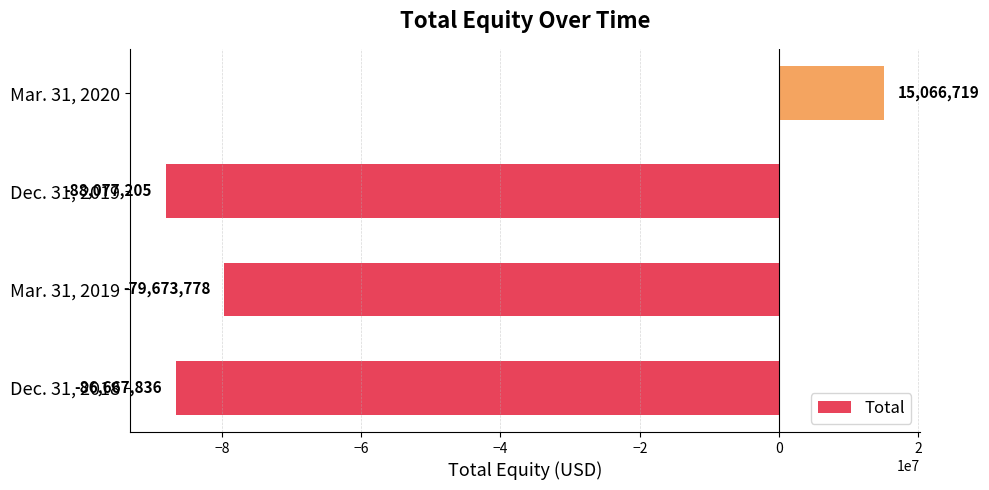

List the labels in order of value, largest first.

Mar. 31, 2020, Mar. 31, 2019, Dec. 31, 2018, Dec. 31, 2019